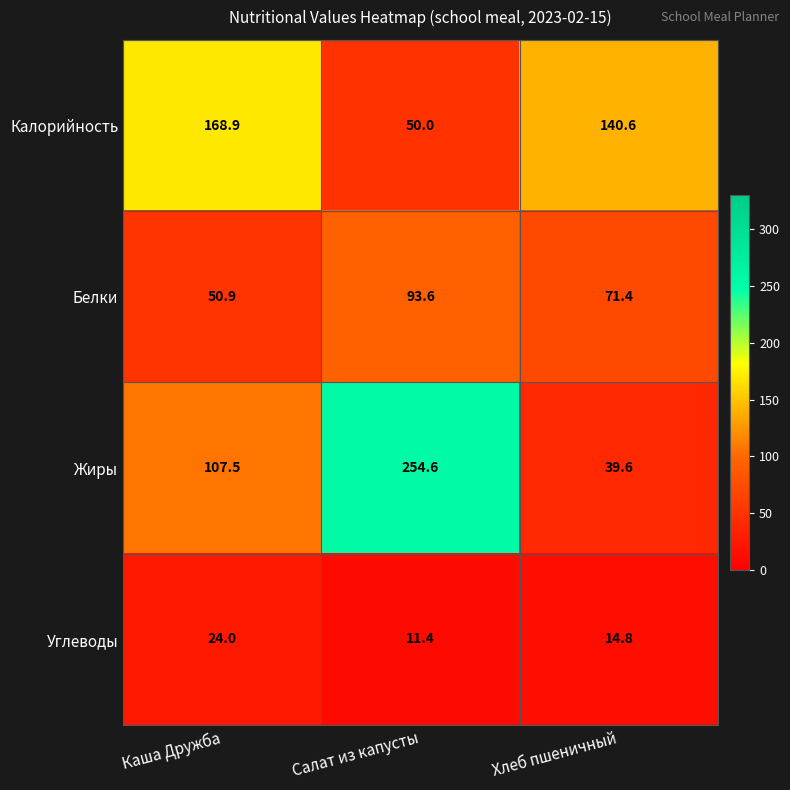

Which series has the largest total across all categories?

Жиры